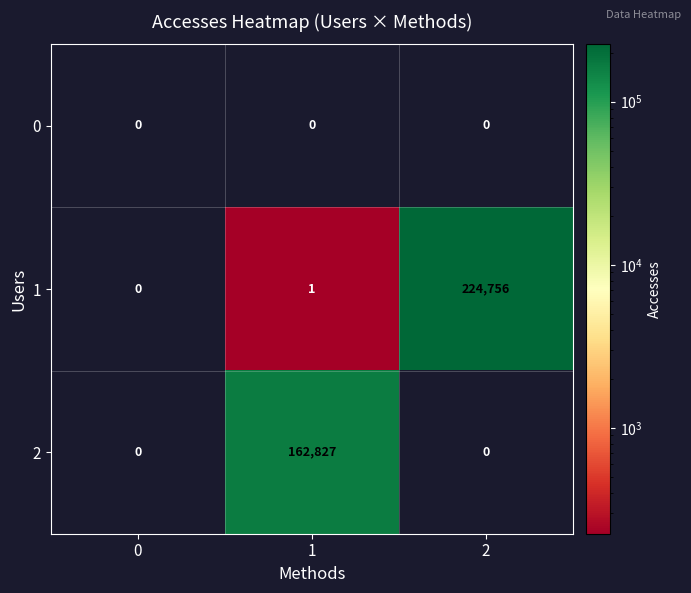

Reading right to left, what are all the values shown in this chart?

0: 2=0	1=0	0=0
1: 2=224756	1=1	0=0
2: 2=0	1=162827	0=0